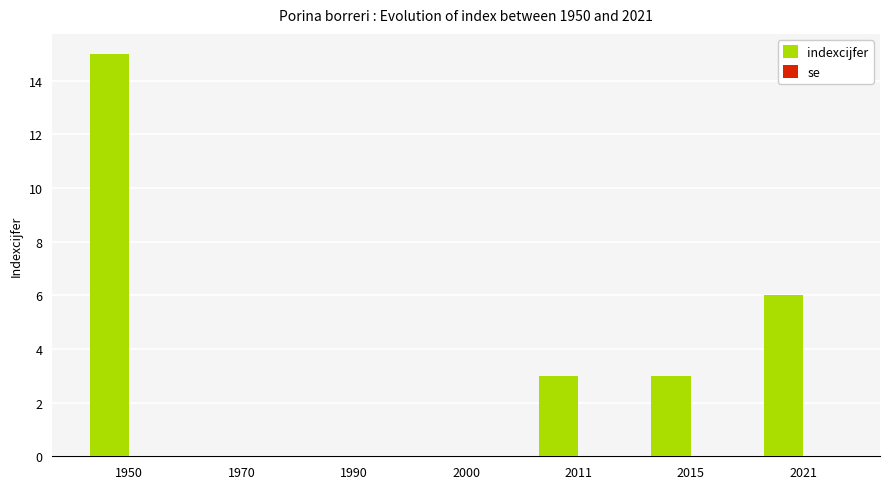

Is it true that the value at 1990 is 5?

False